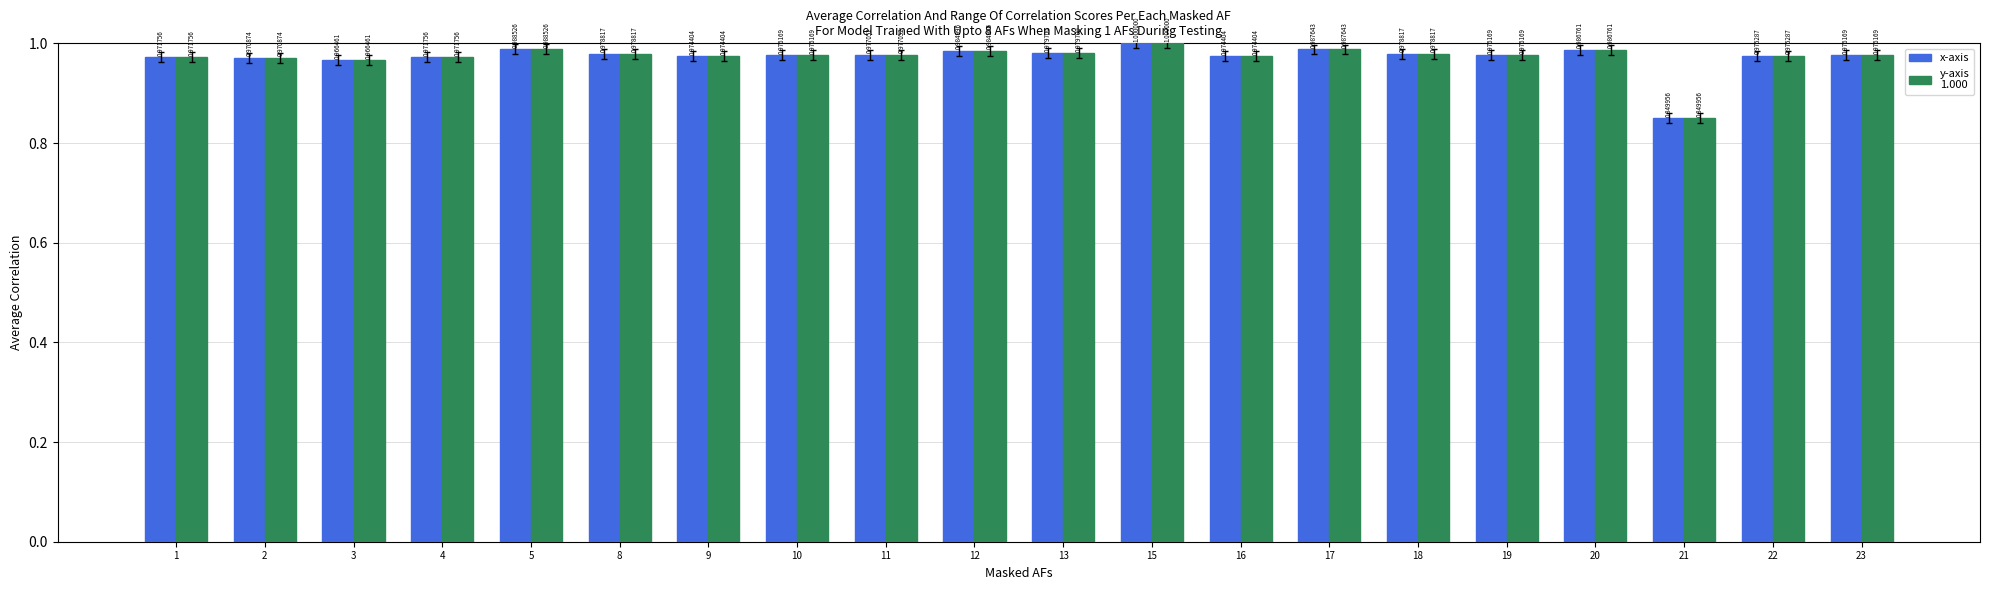

How many categories are shown in the chart?

20